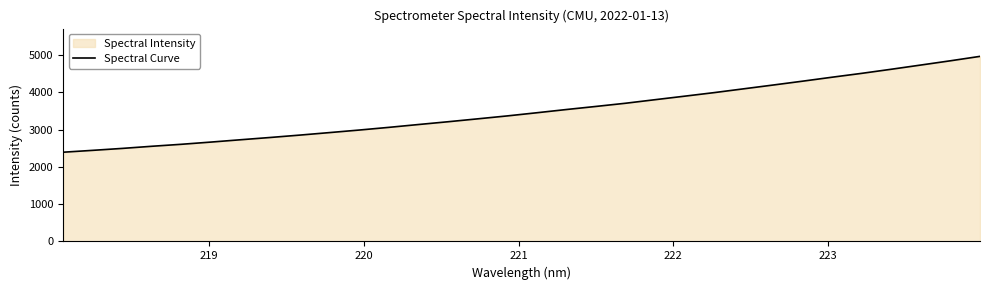

True or false: the data has more than 2 interior local peaks.

False